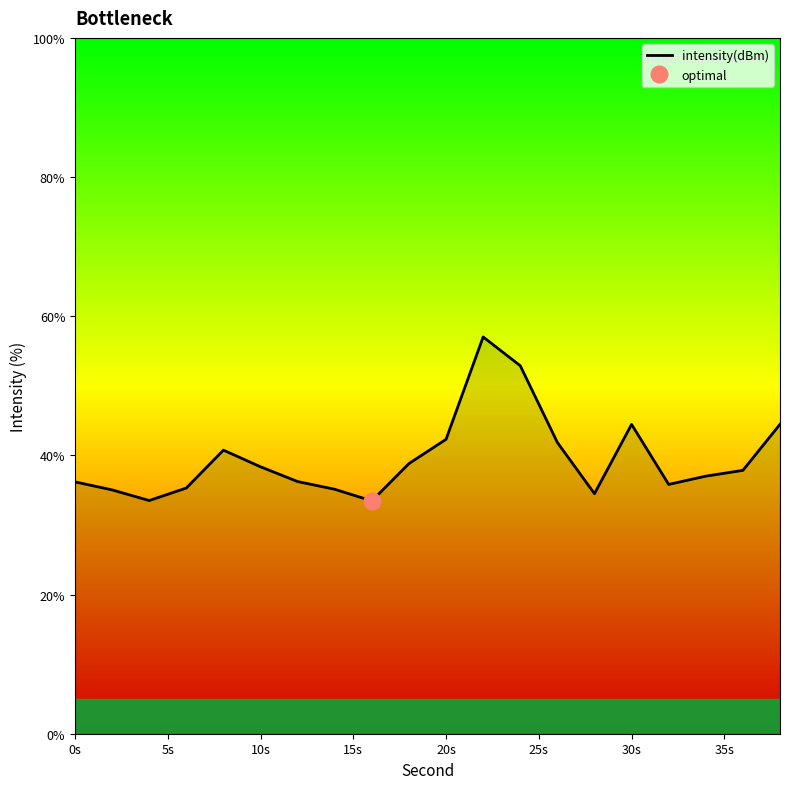

What is the value of the 9th point from the left?

33.5